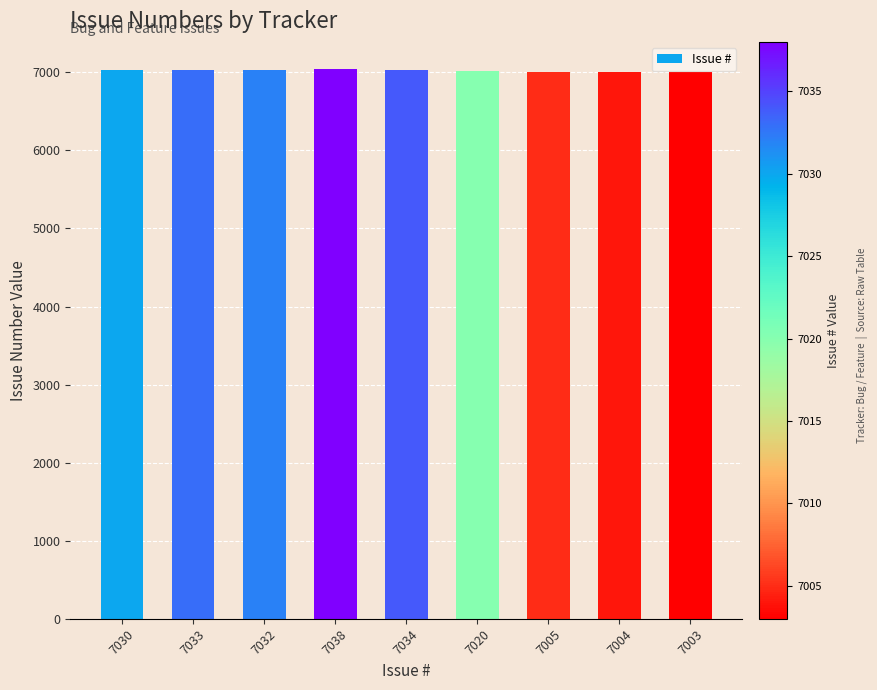

What is the average value?

7022